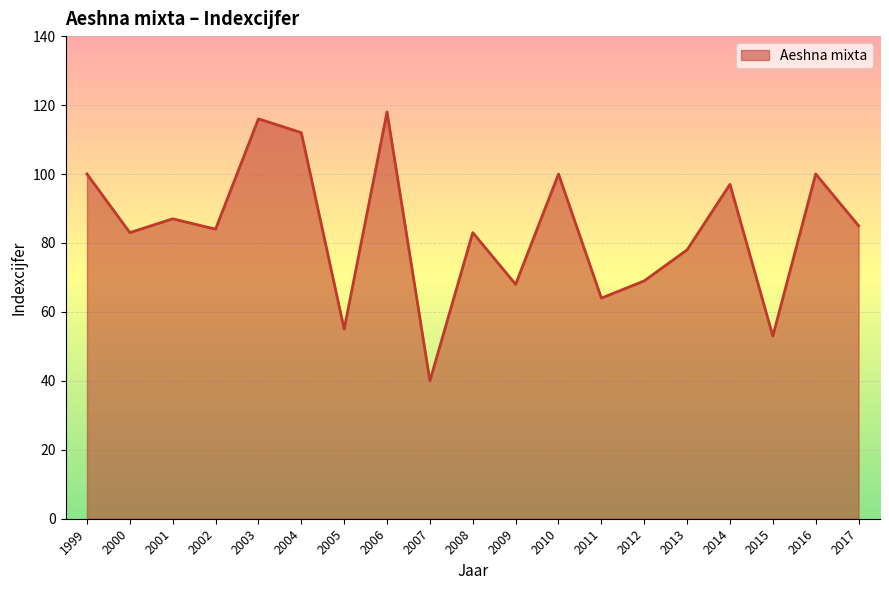

Is it true that the value at 2011 is 18?

False